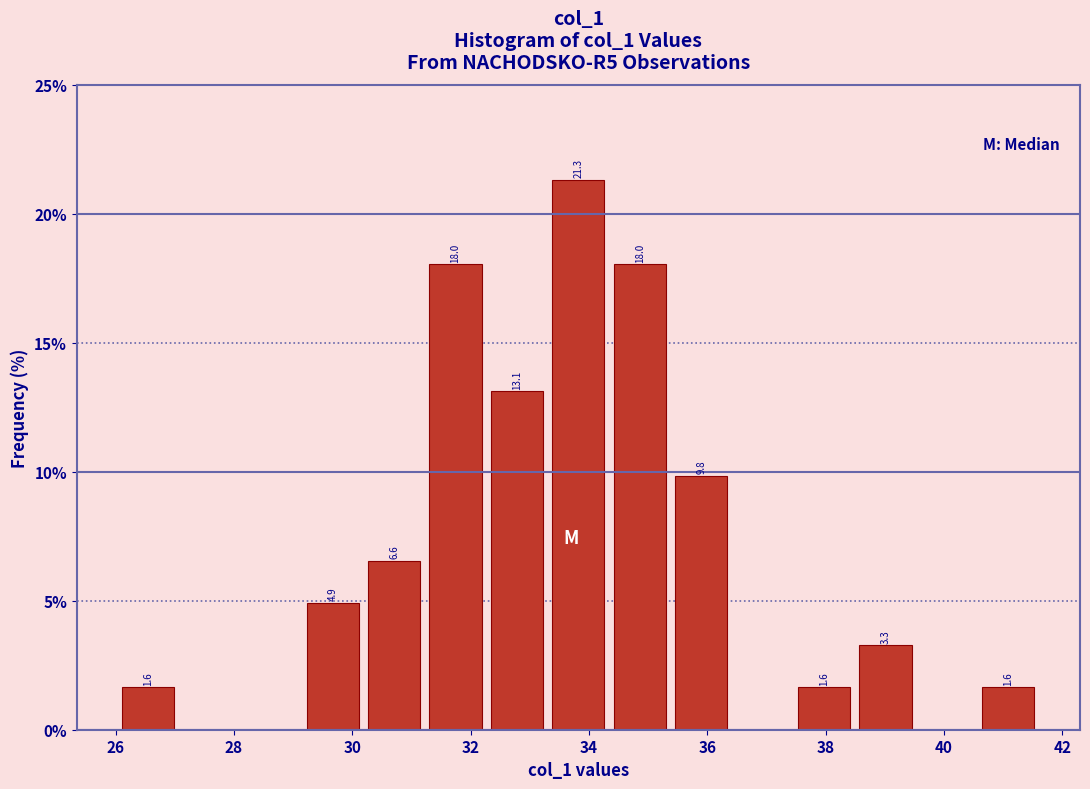

Which range on the x-axis has the tallest bar?

33.4 to 34.4